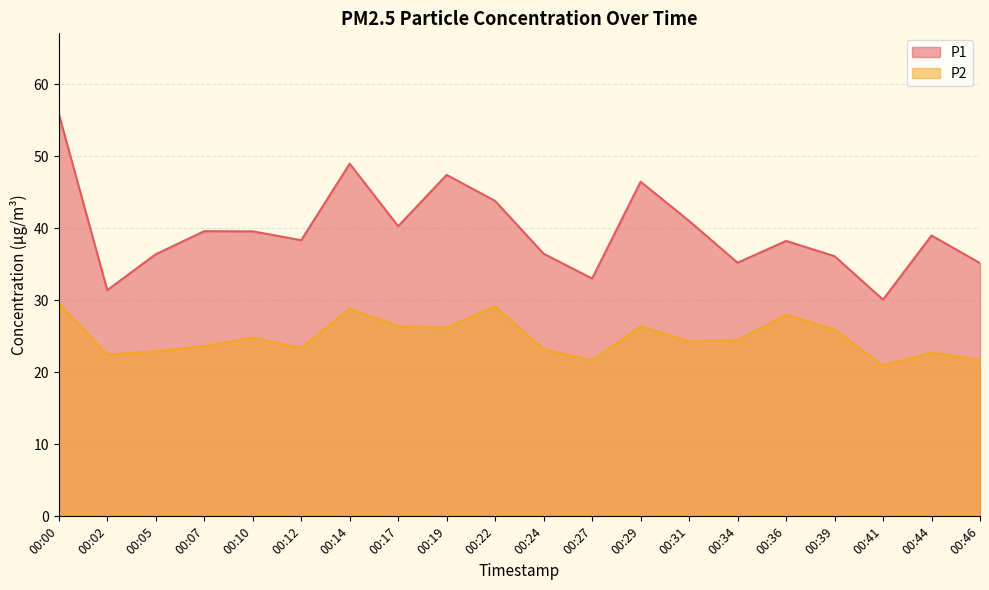

What is the value of the P1 point at the 3rd from the left?

36.4